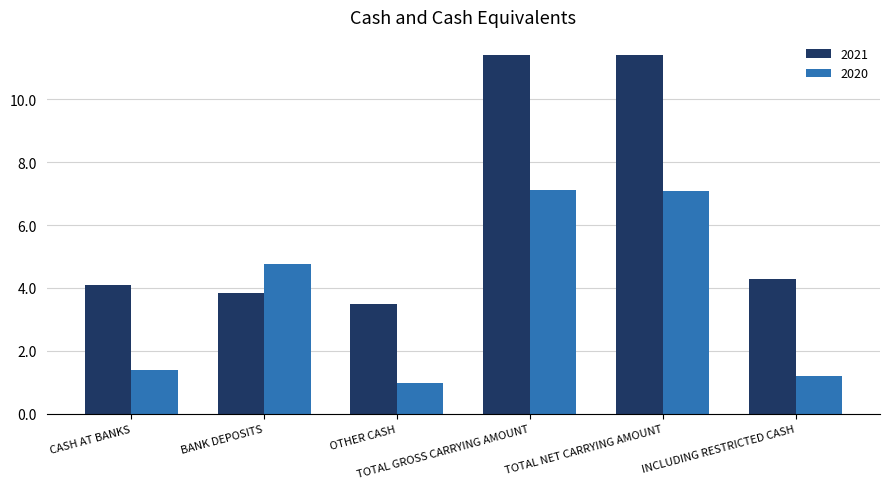

How many values in the 2021 series are below 4?

2